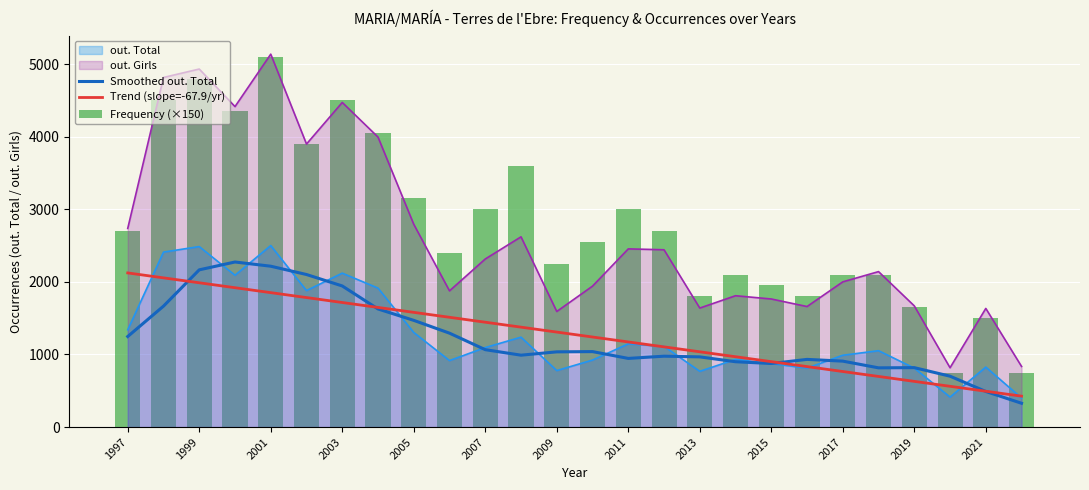

Is it true that out. Girls equals 9027.8 at 2001?

False